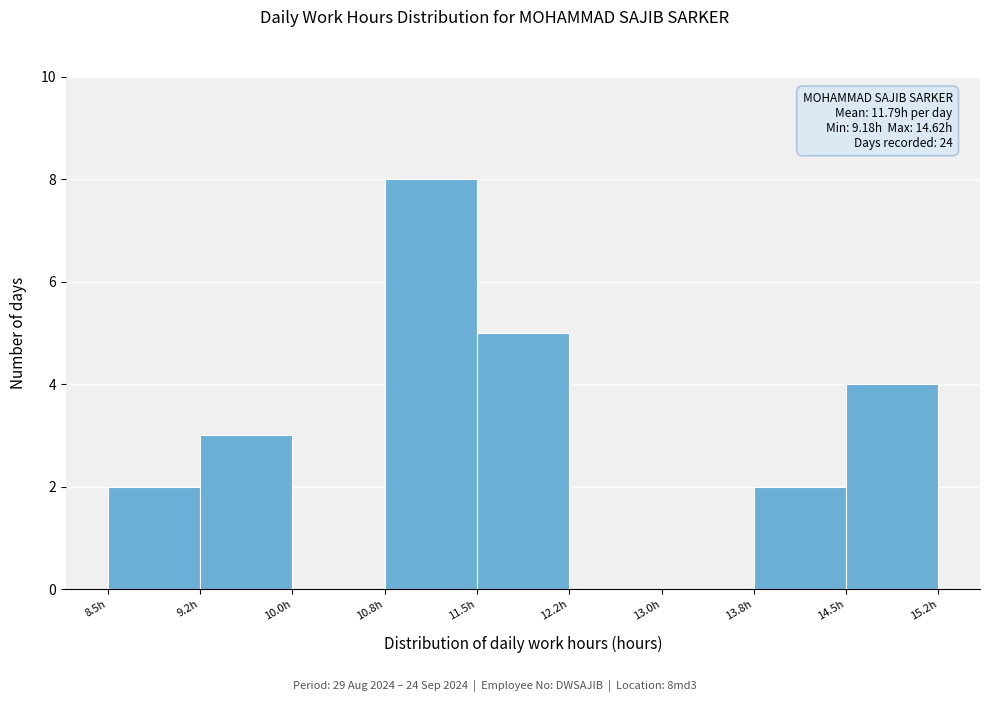

Over which range of the x-axis is the bar tallest?

10.75 to 11.50